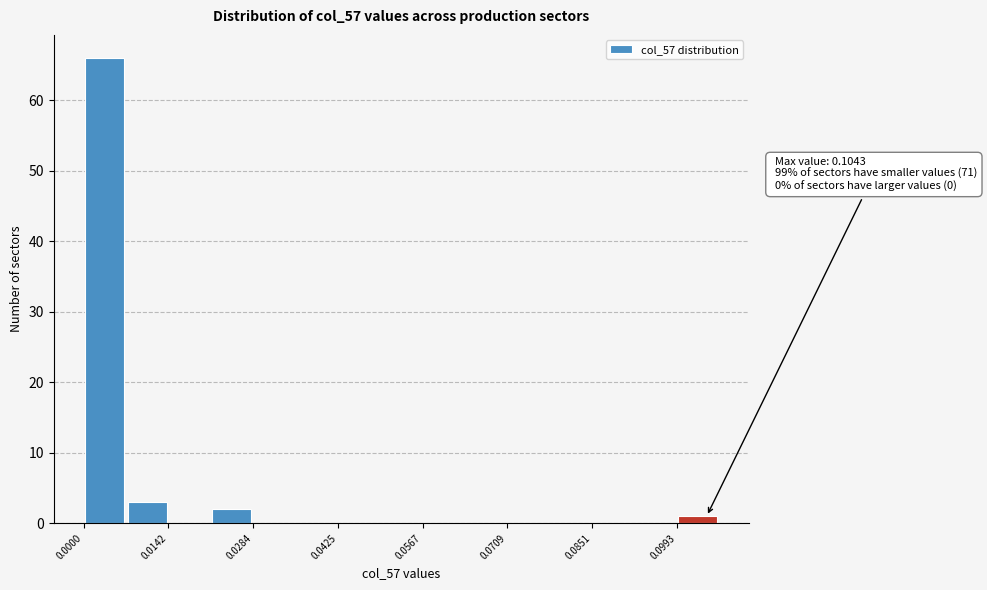

Around what value on the x-axis is the tallest bar? Give the approximate position of its centre, as read against the axis.

0.004